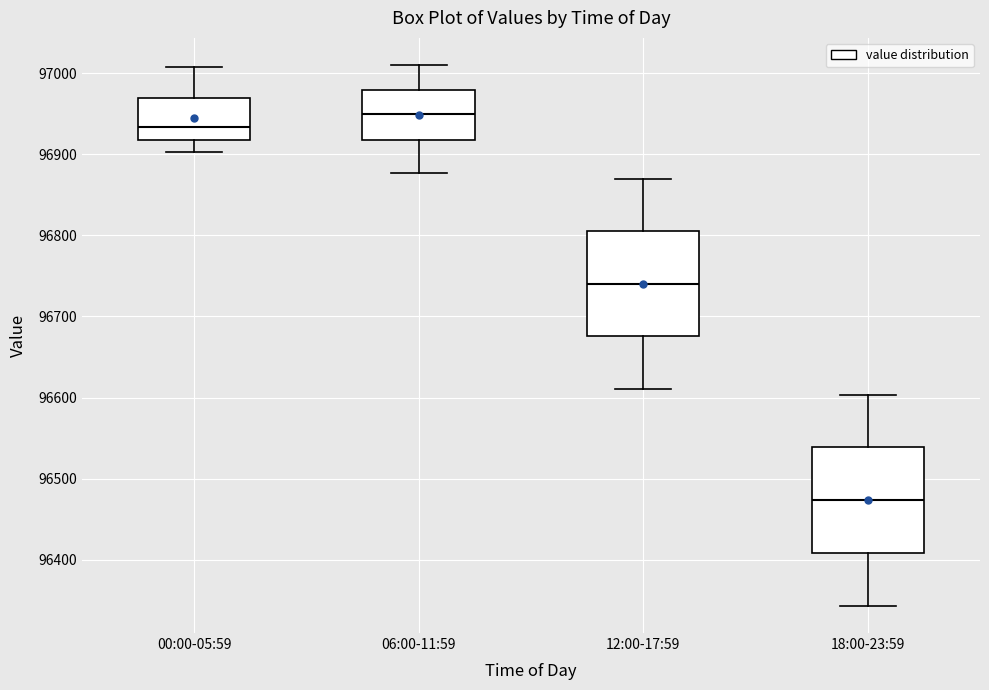

Where is the upper edge of the box for 18:00-23:59 on the y-axis? The values are not printed on the chart, so give them approximately, as read against the axis.

96540